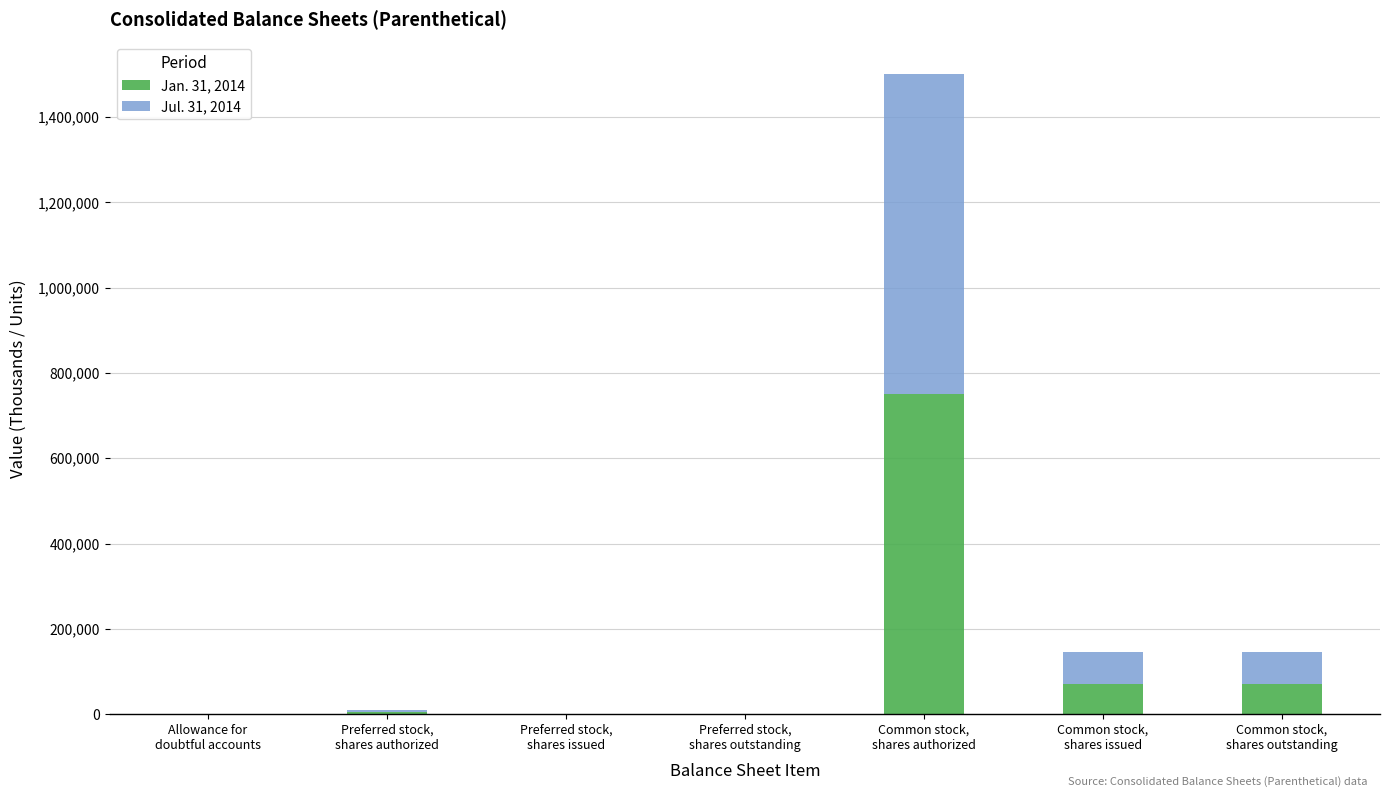

Are the bars horizontal?

No